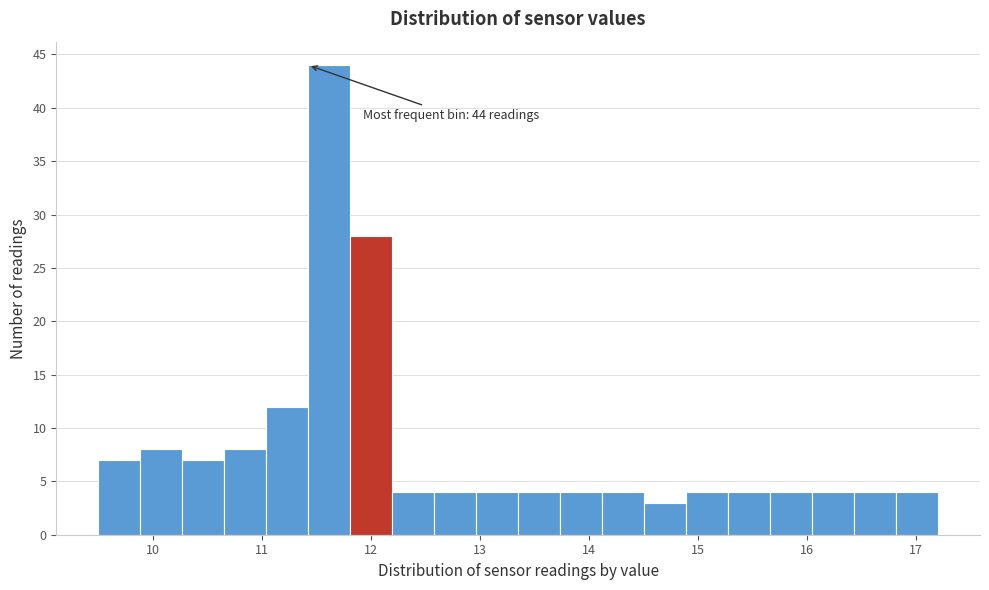

Around what value on the x-axis is the tallest bar? Give the approximate position of its centre, as read against the axis.

11.6